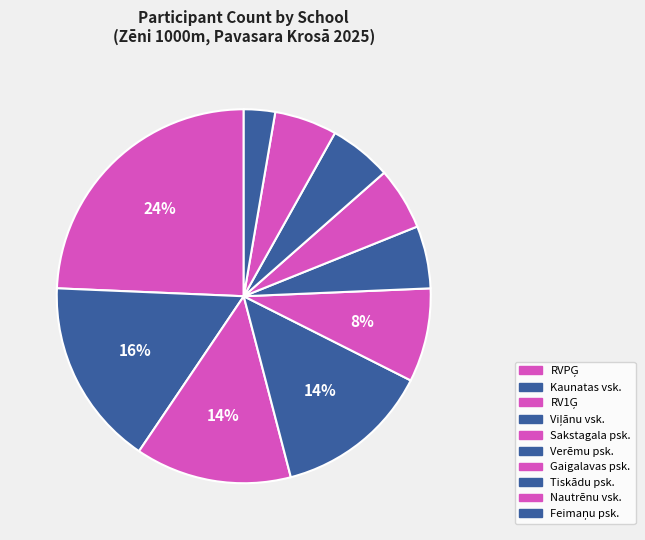

To the nearest percent, what is the difference between the Verēmu psk. and Viļānu vsk. slice percentages?

8%